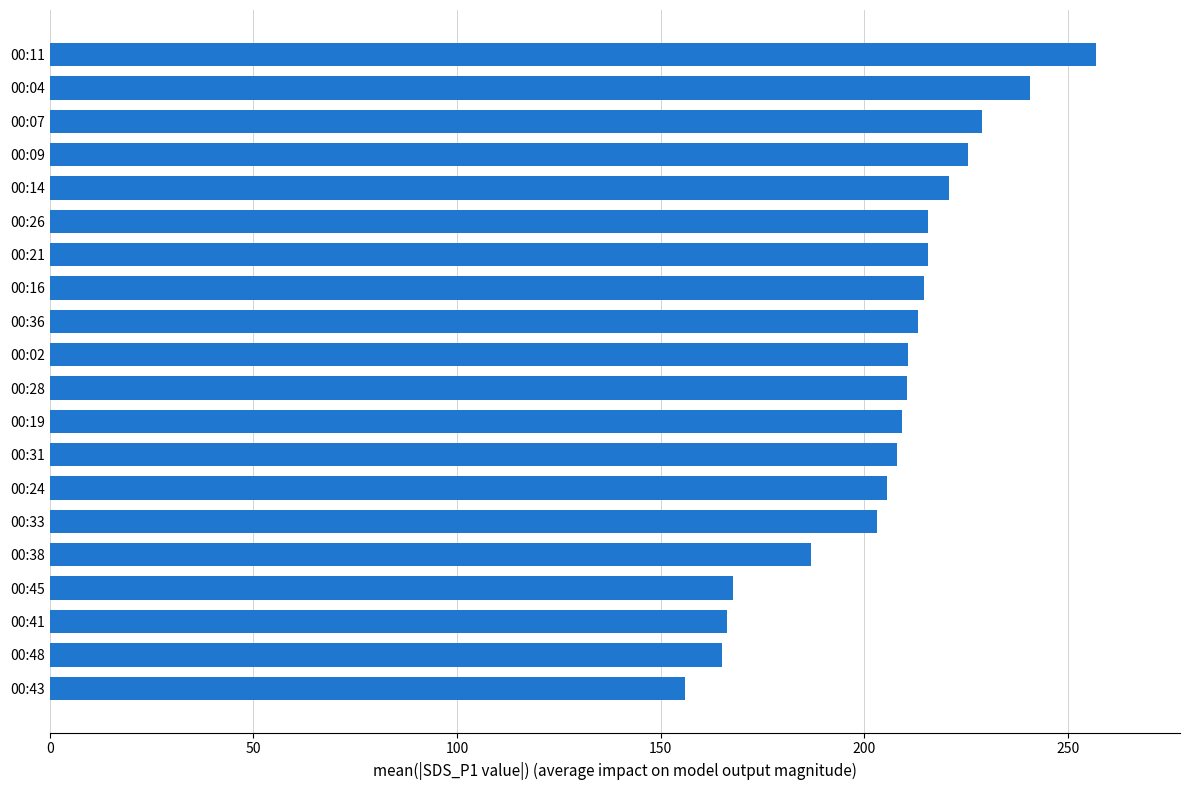

Read the value at 00:26.

215.8